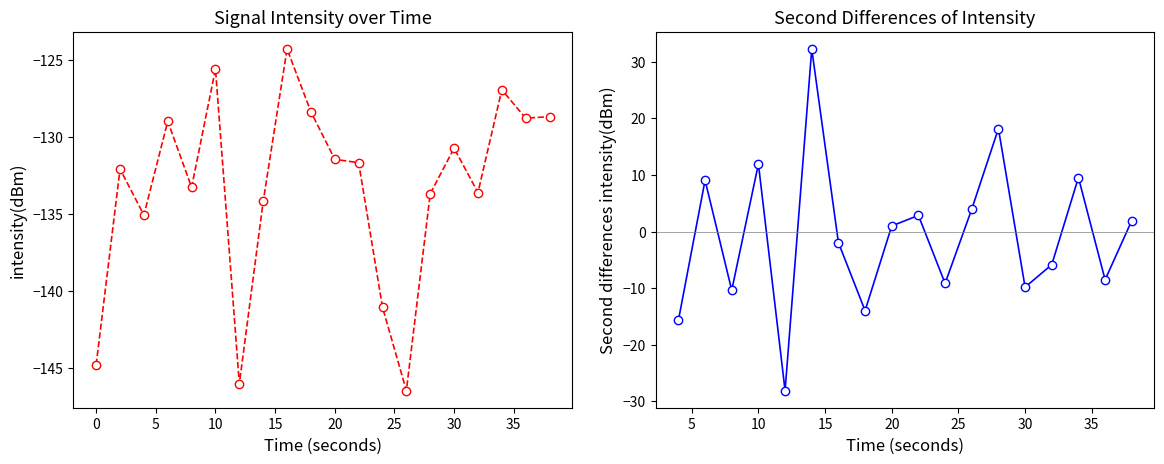

Is it true that the value at 28 is -133.7?

True